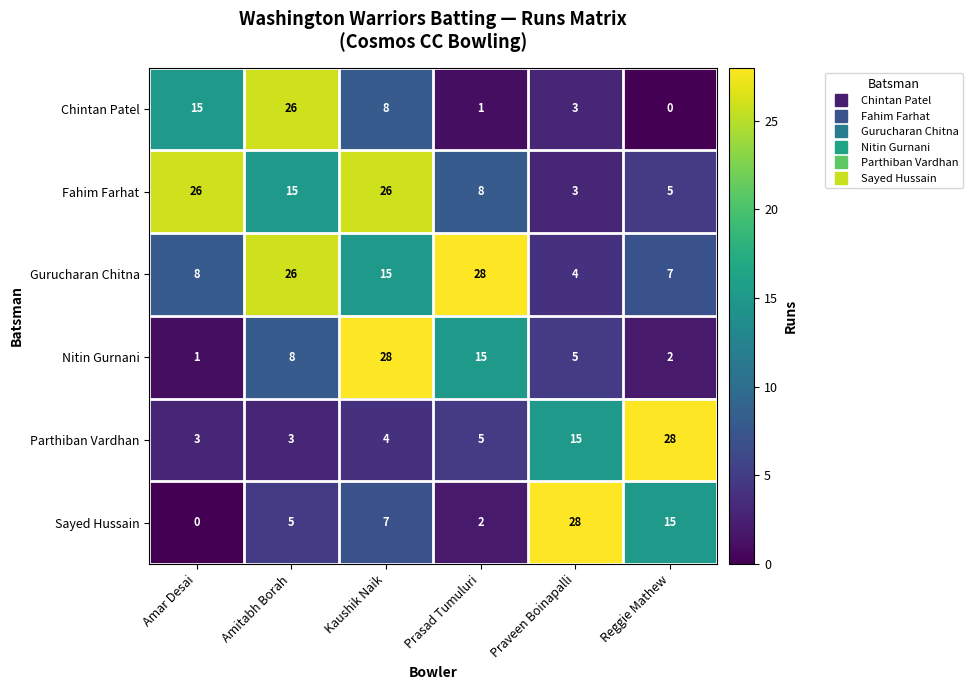

The value of Fahim Farhat at Reggie Mathew is 7. True or false?

False